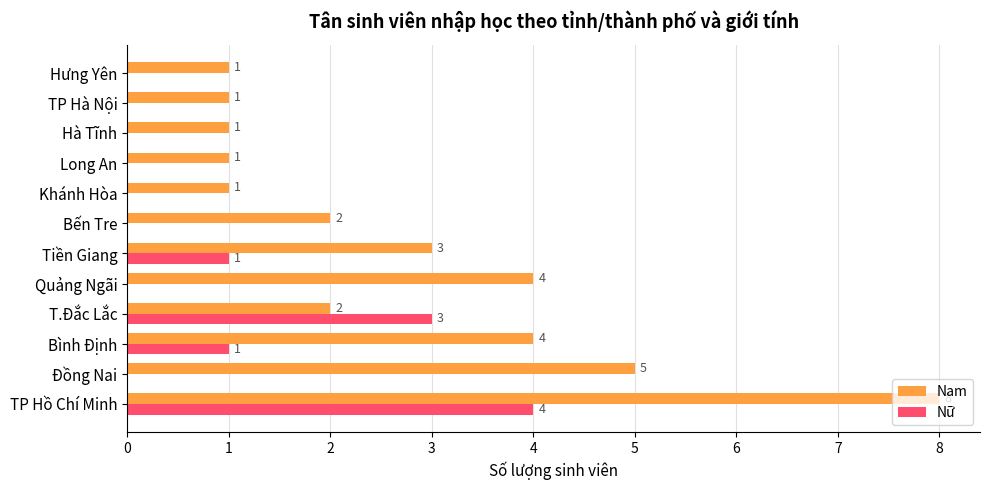

How many Nam values are between 1 and 4?

10